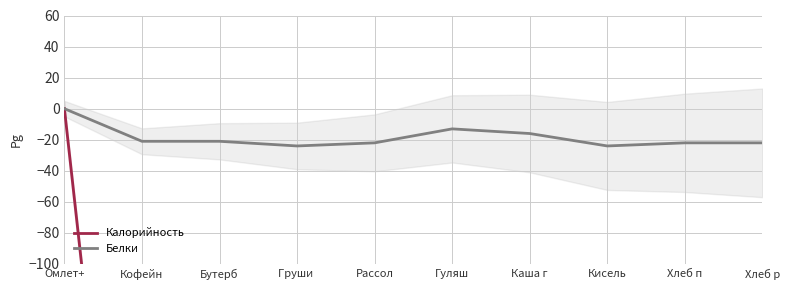

How many data points in Калорийность are less than -451?

6